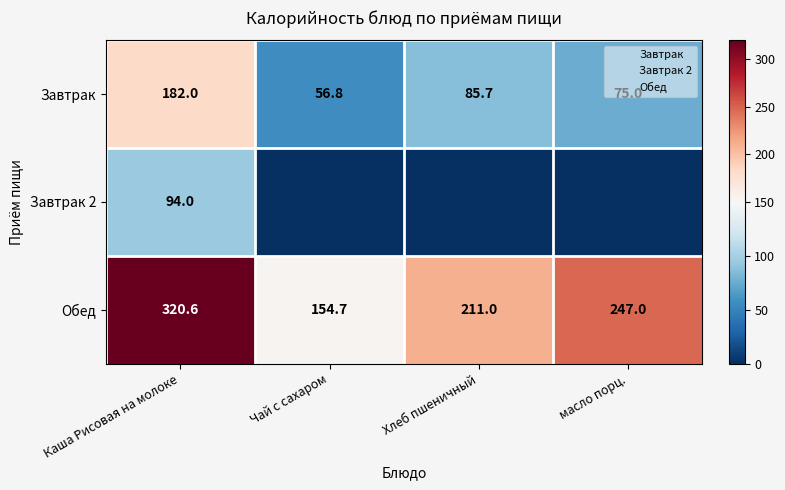

Count the number of categories in the chart.

4